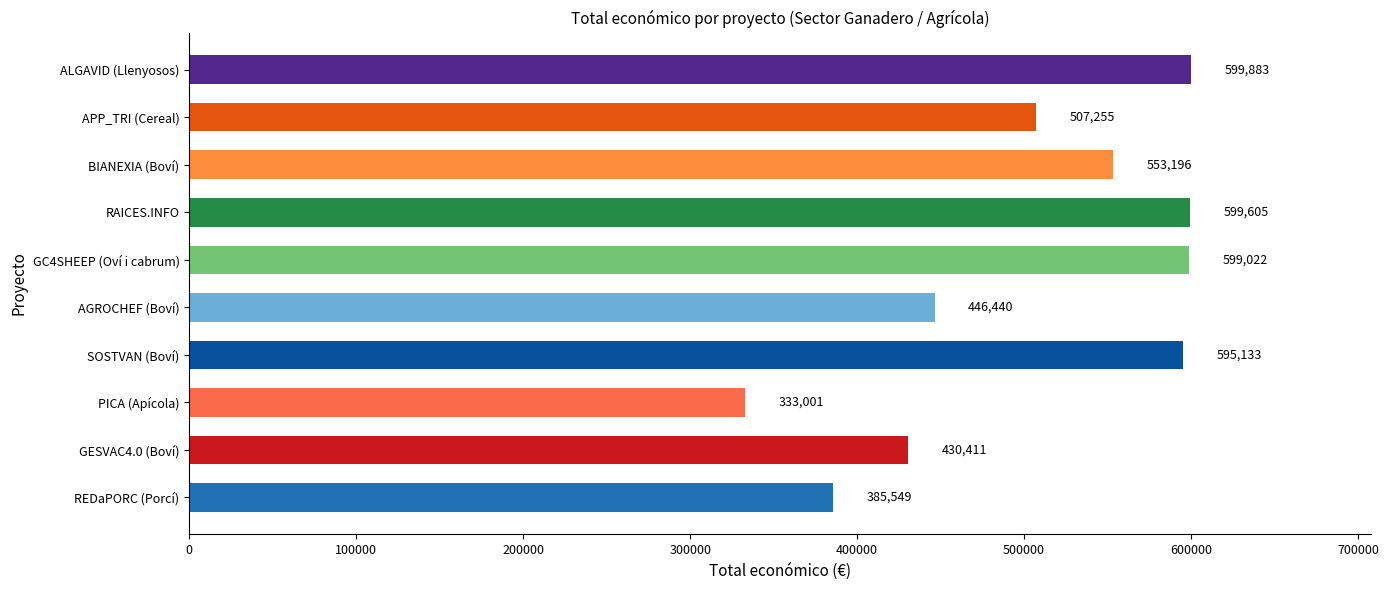

Does the chart contain any negative values?

No